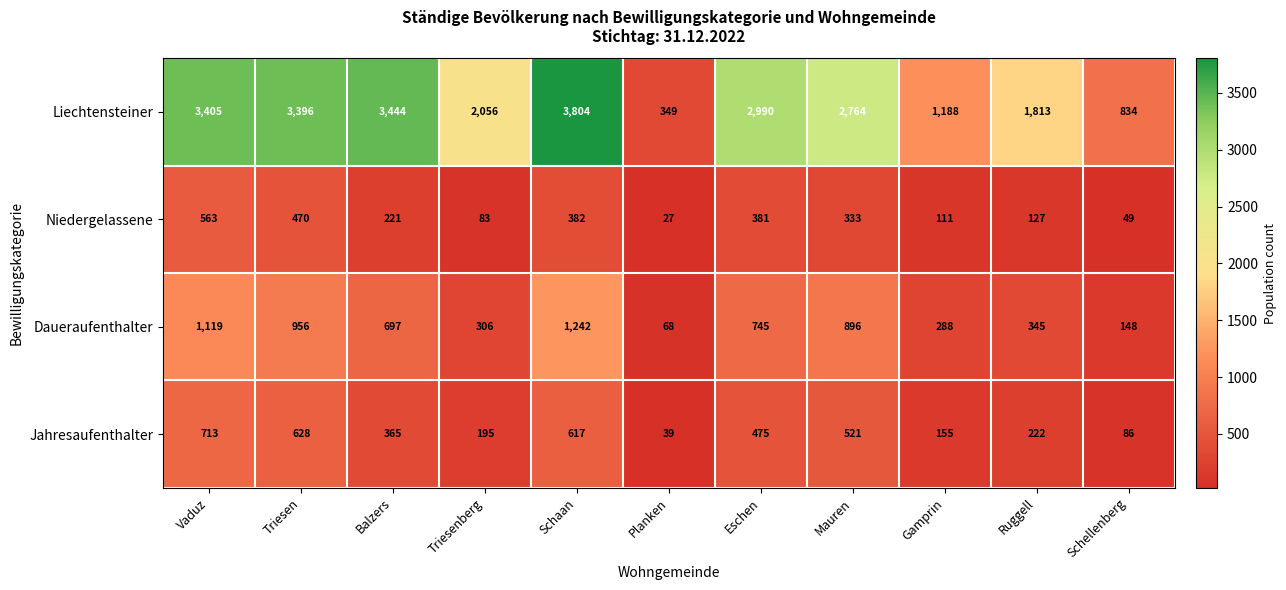

How many data points in Jahresaufenthalter are less than 365?

5